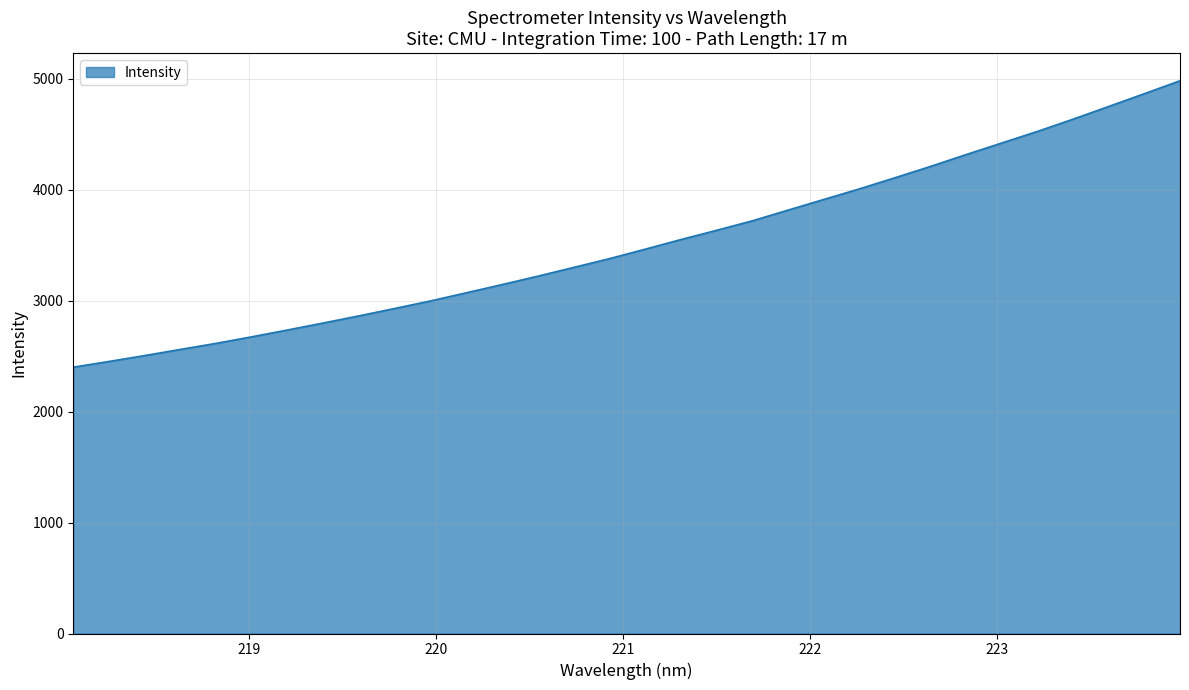

What is the maximum value shown in the chart?

4981.0